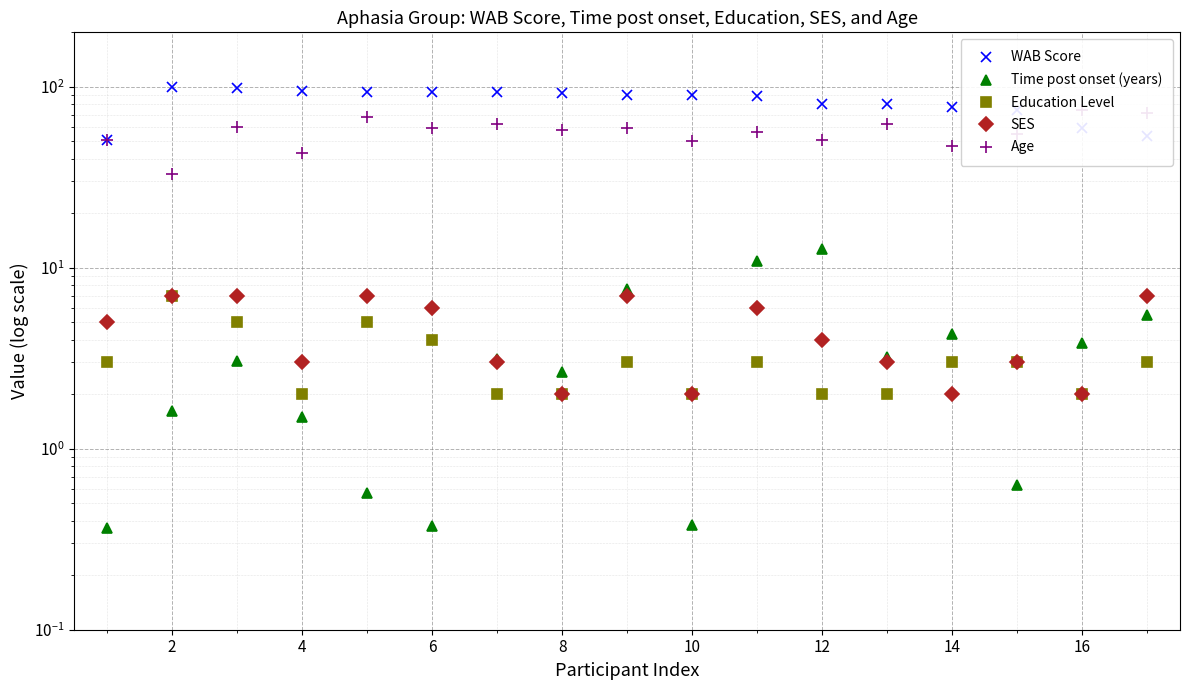

Which category has the highest value across all series?

2